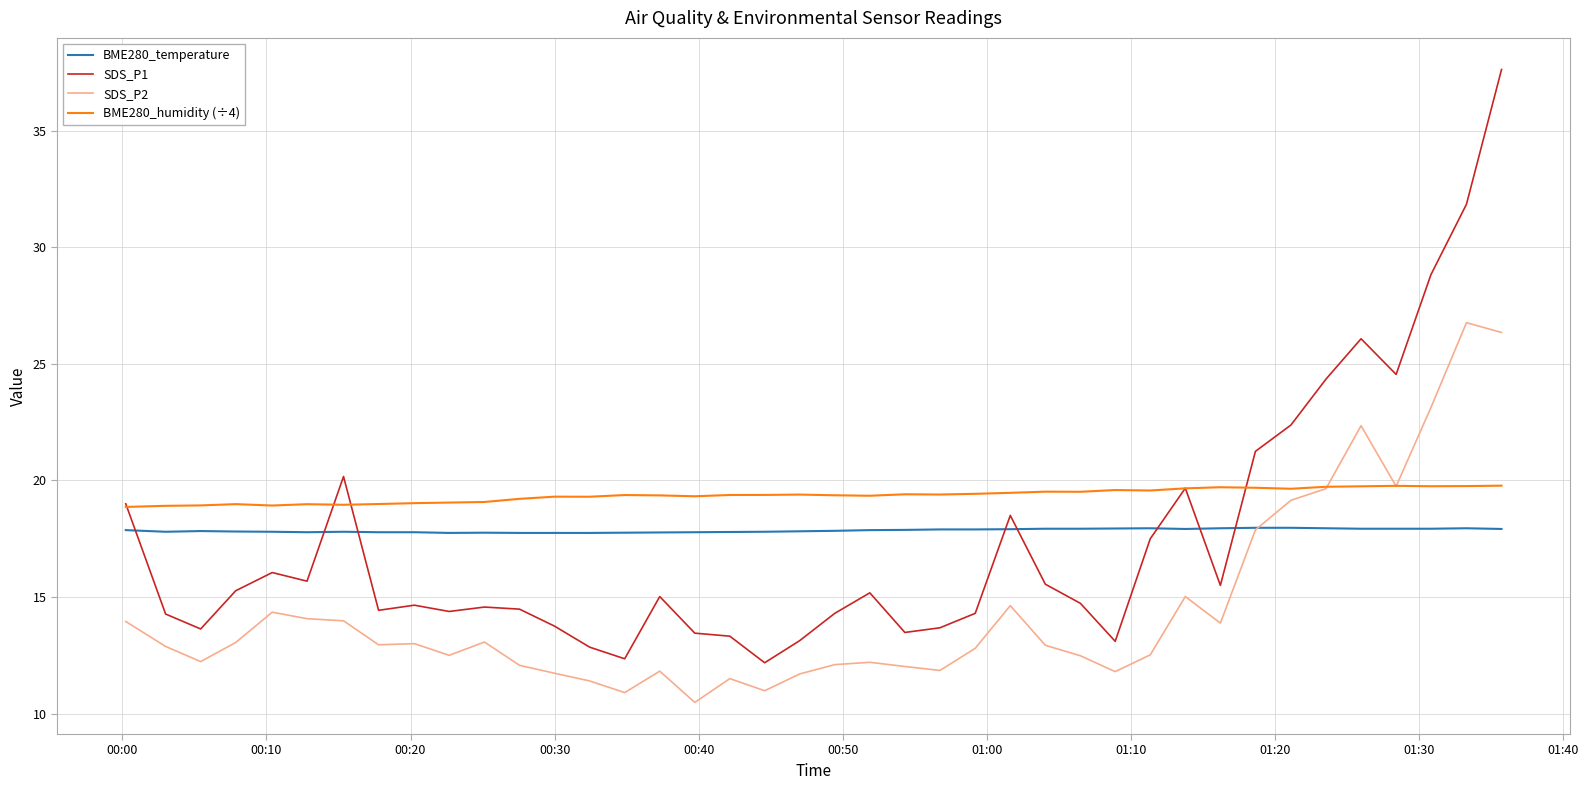

What is the lowest value of the BME280_temperature series?

17.8